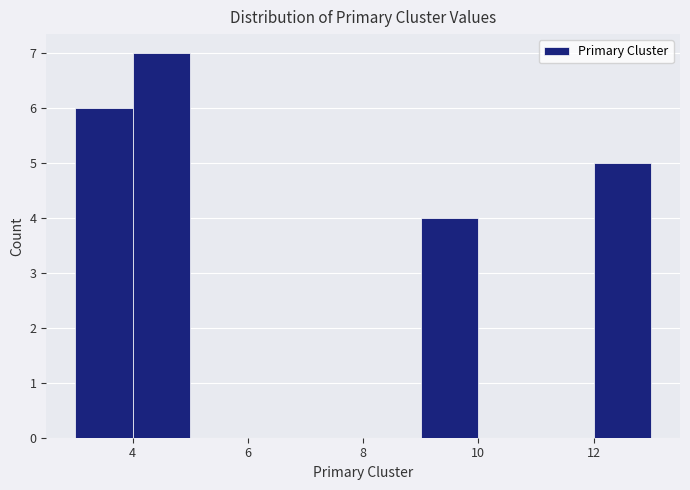

Which range on the x-axis has the tallest bar?

4 to 5